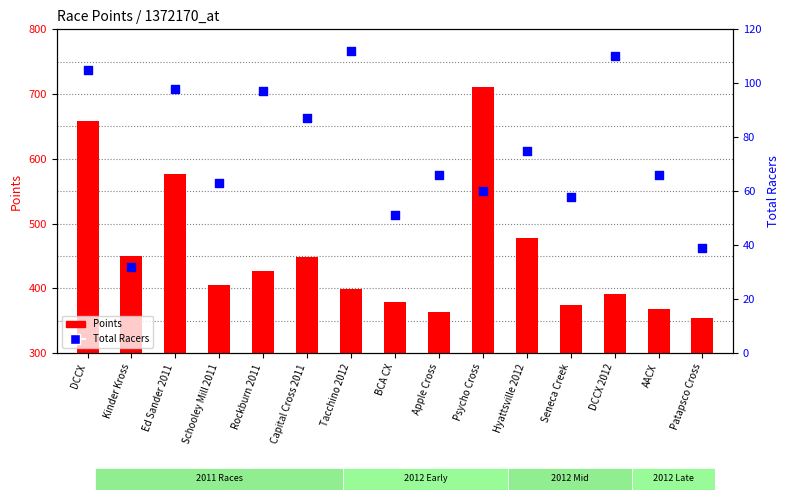

At which category is the sum across all series the highest?

Psycho Cross